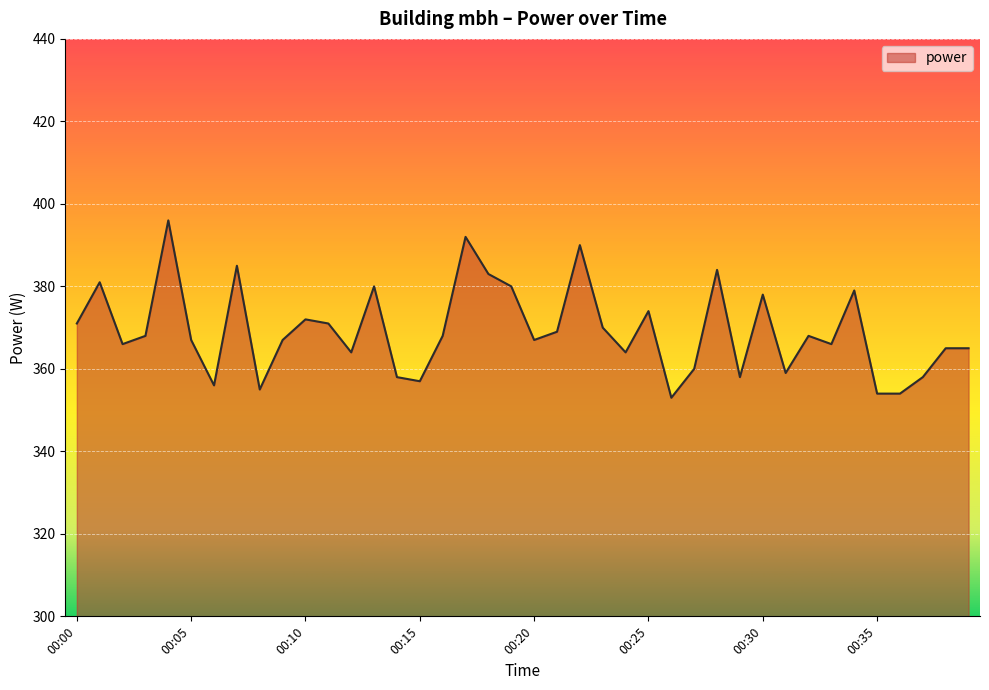

What is the difference between the maximum and minimum values?

43